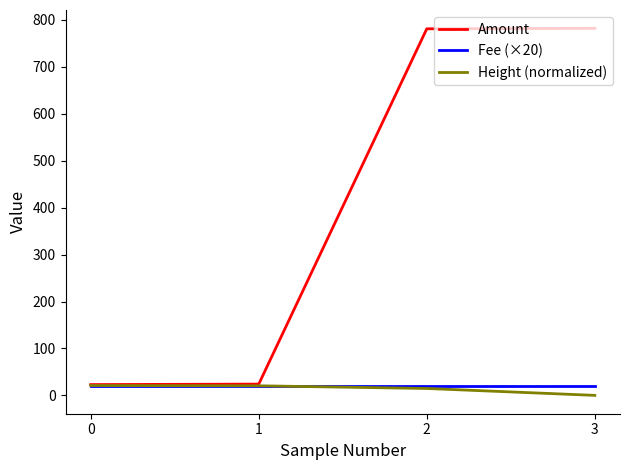

What is the total value across all series at 1?

64.4